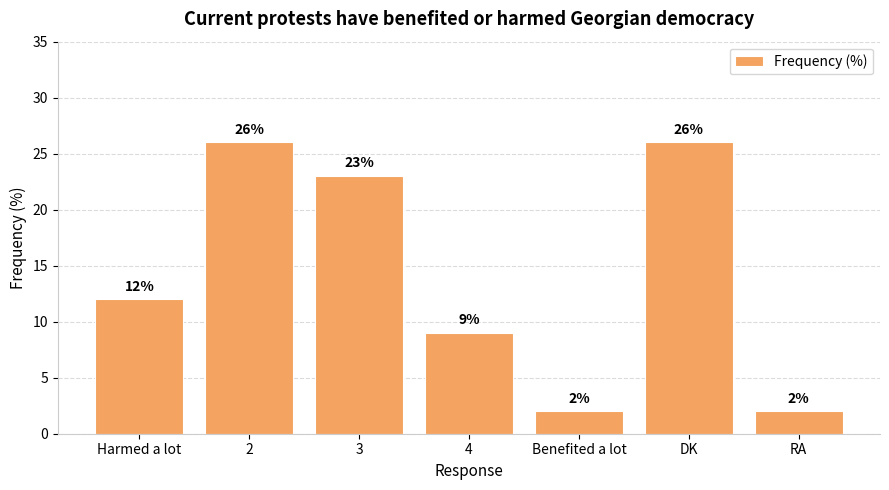

Between DK and Benefited a lot, which is larger?

DK